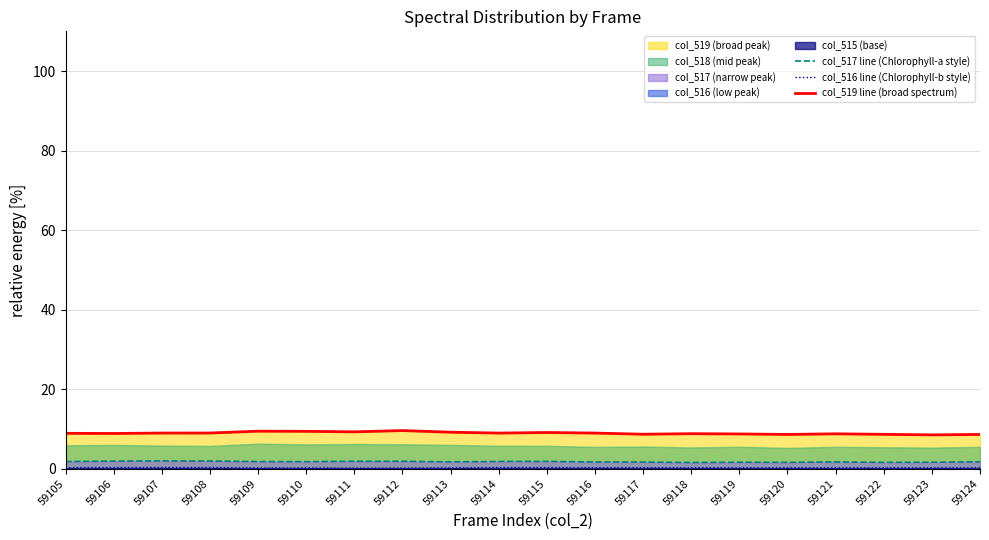

What value does the col_517 line (Chlorophyll-a style) series have at 59112?

1.9